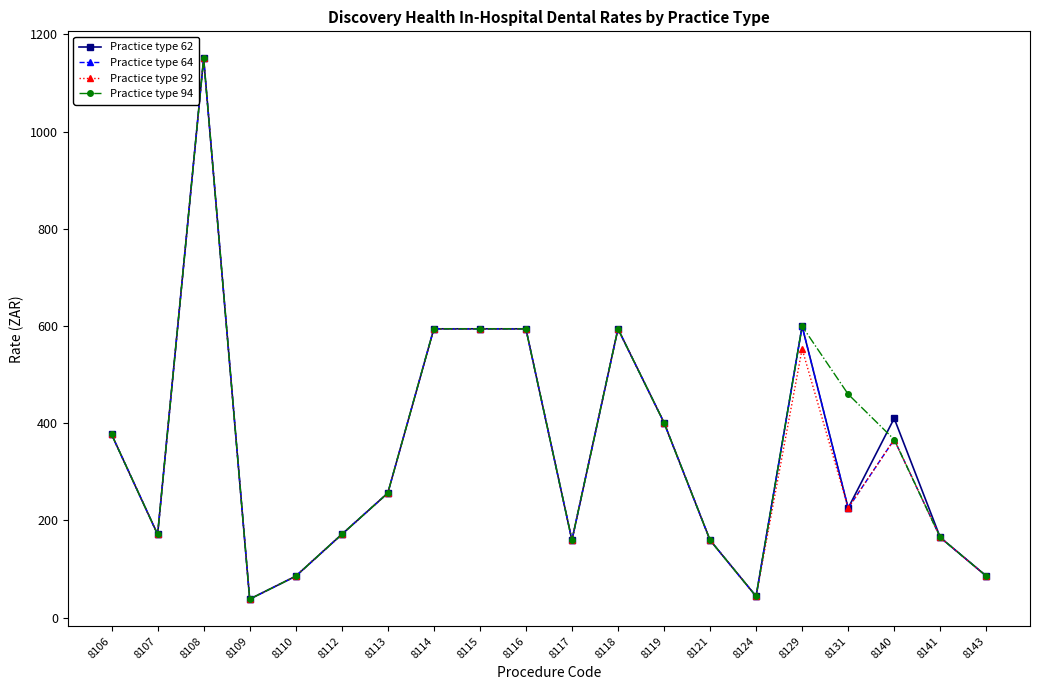

What is the greatest value displayed?

1150.5